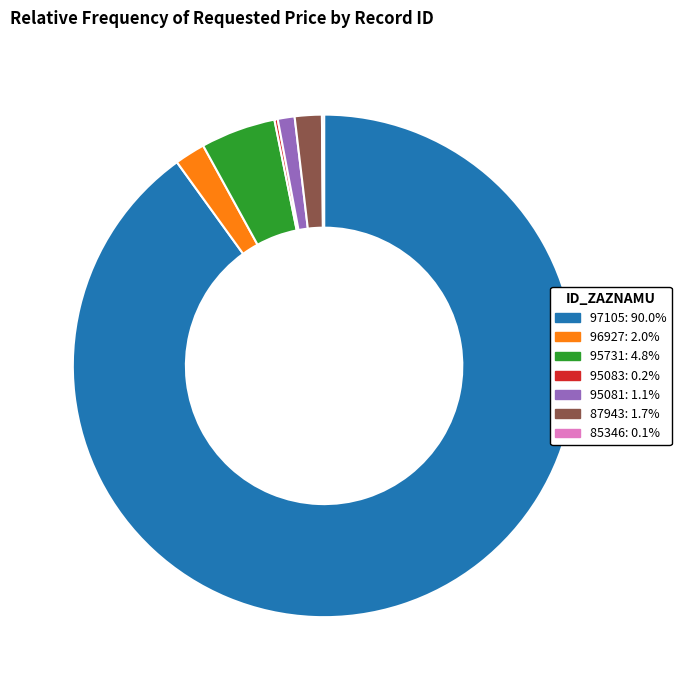

Approximately how many times larger is the value at 87943: 1.7% compared to 95081: 1.1%?

1.6